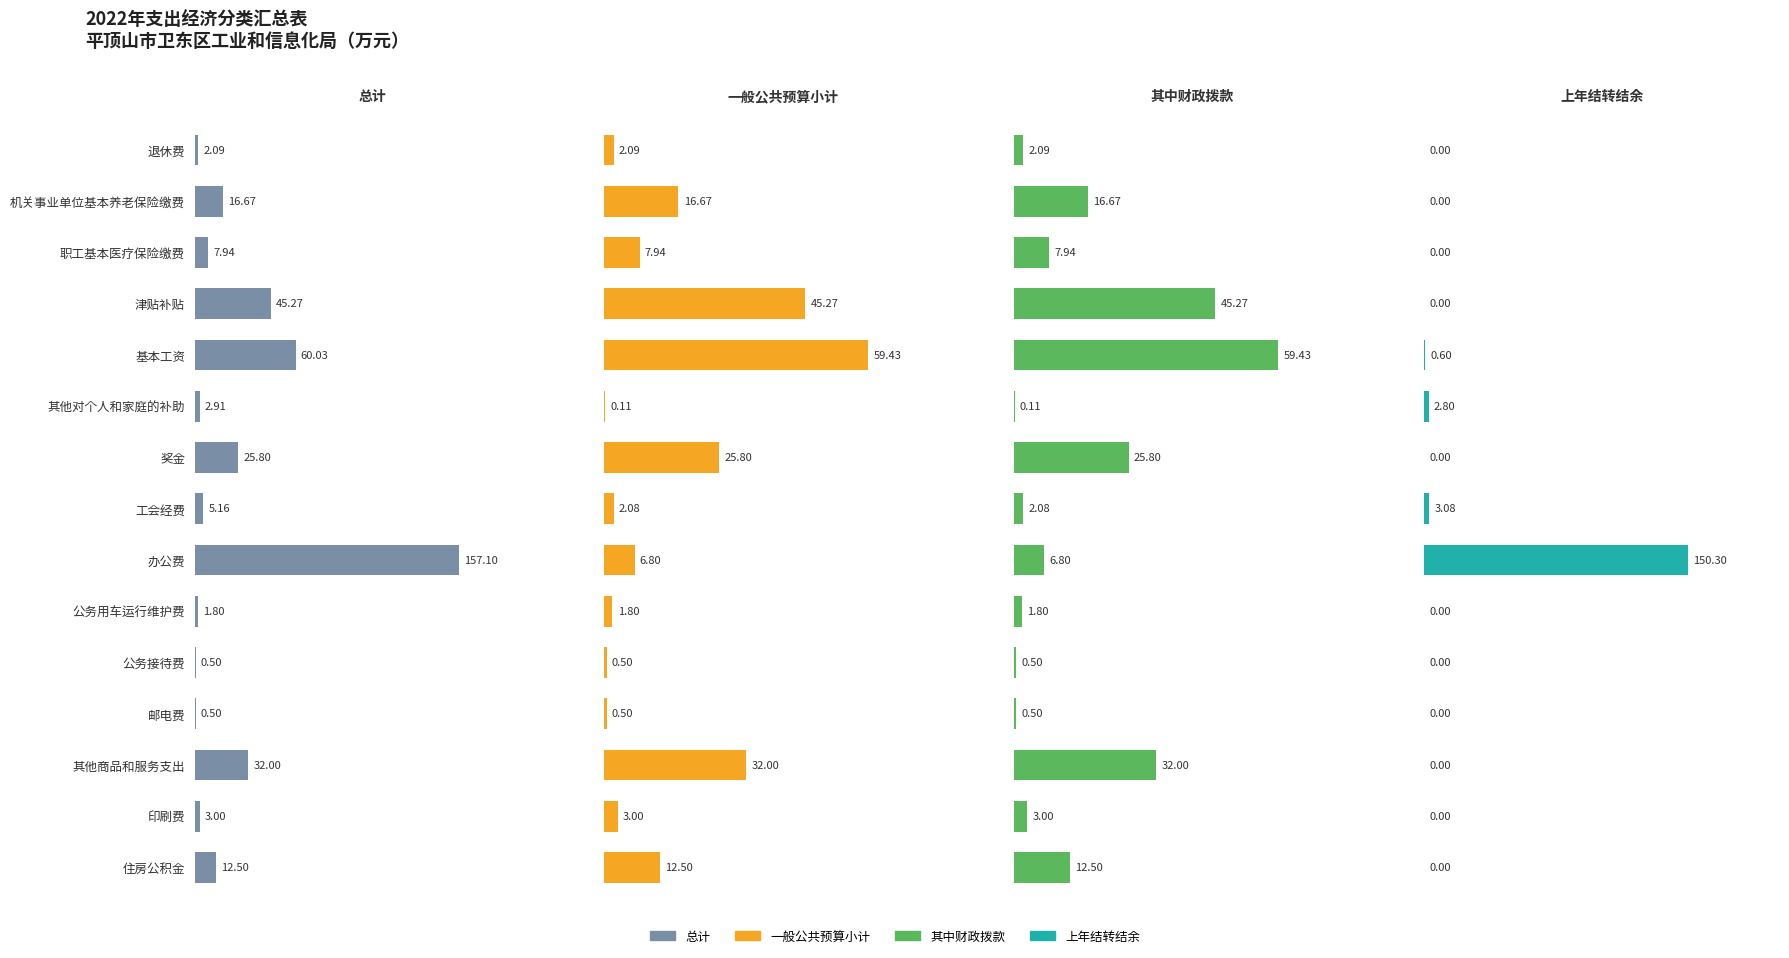

Does the chart contain any negative values?

No